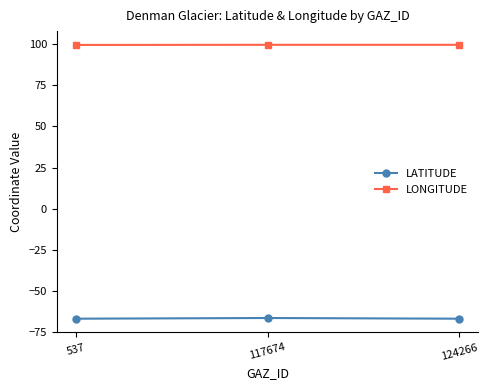

The LONGITUDE series shows 99.5 at 117674. True or false?

True